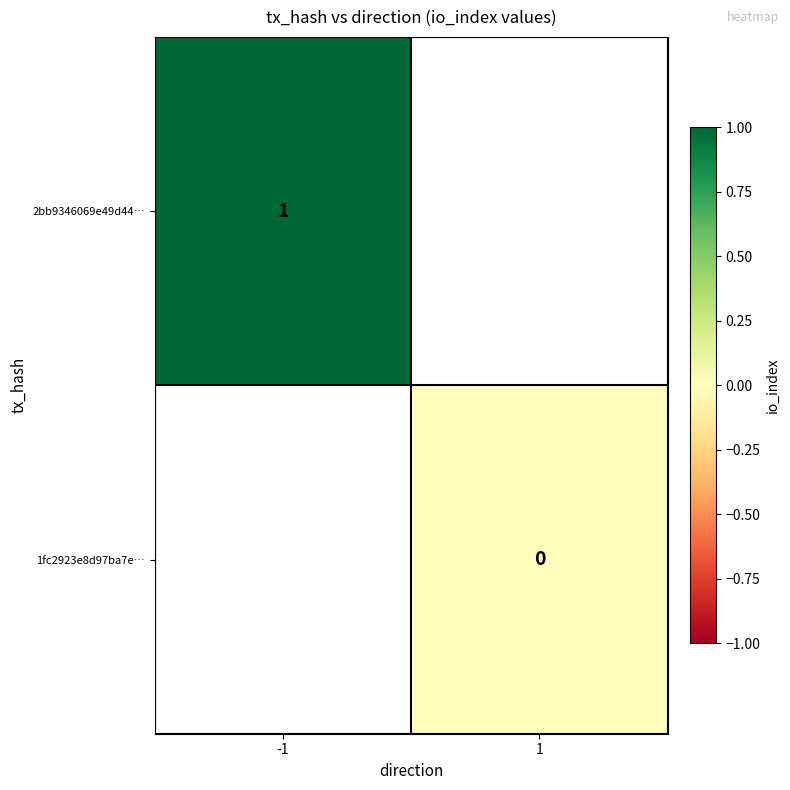

The 2bb9346069e49d44… series shows 2 at -1. True or false?

False